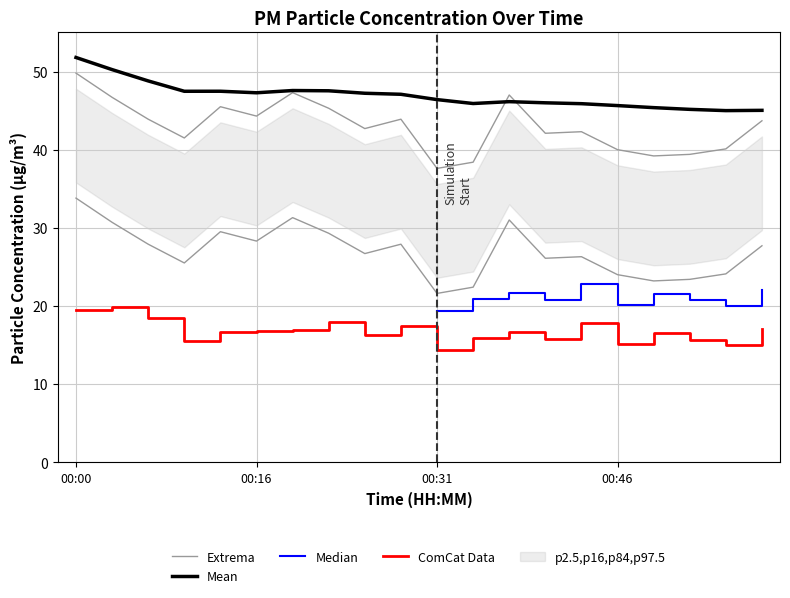

What is the value of the P2 point at the 4th from the left?

15.5